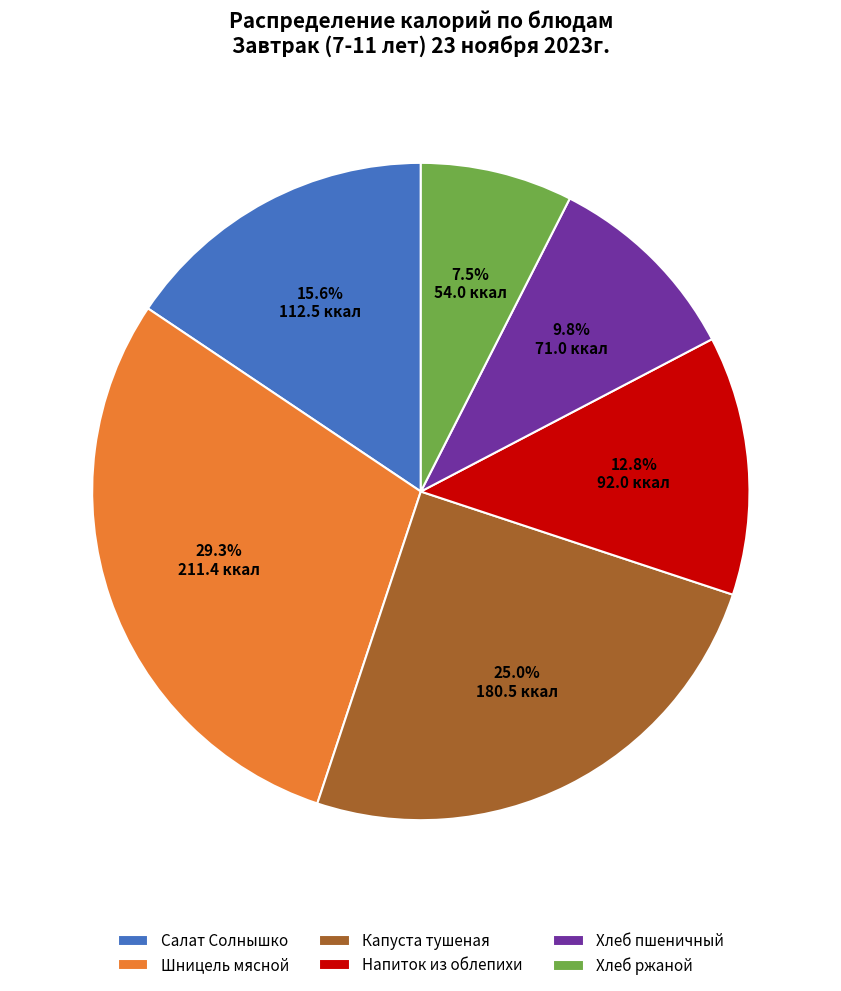

To the nearest percent, what percentage of the pie is Салат Солнышко?

16%